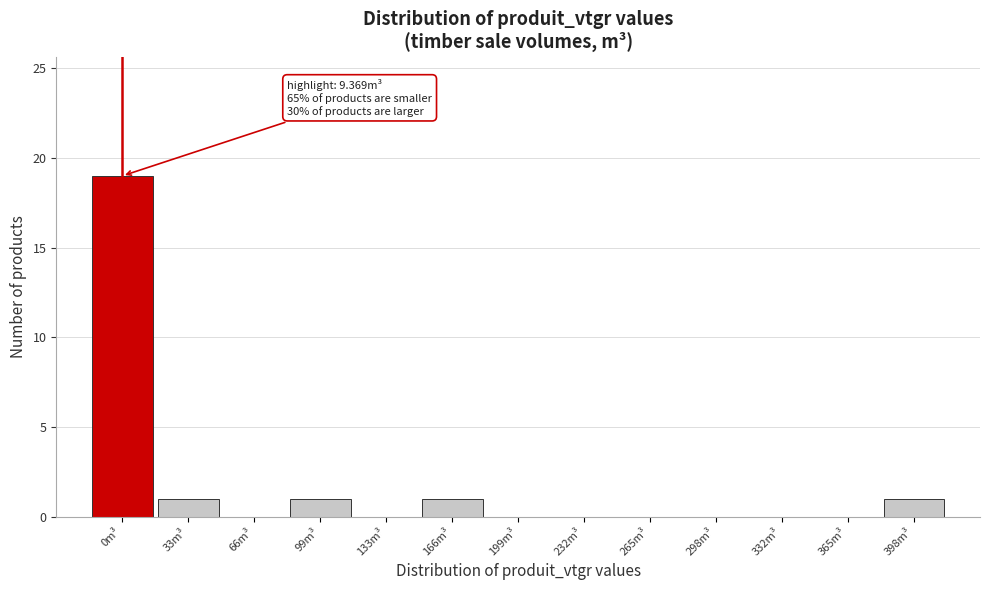

Reading left to right, transcribe all the data shown in this chart.

0m³=19	33m³=1	66m³=0	99m³=1	133m³=0	166m³=1	199m³=0	232m³=0	265m³=0	298m³=0	332m³=0	365m³=0	398m³=1